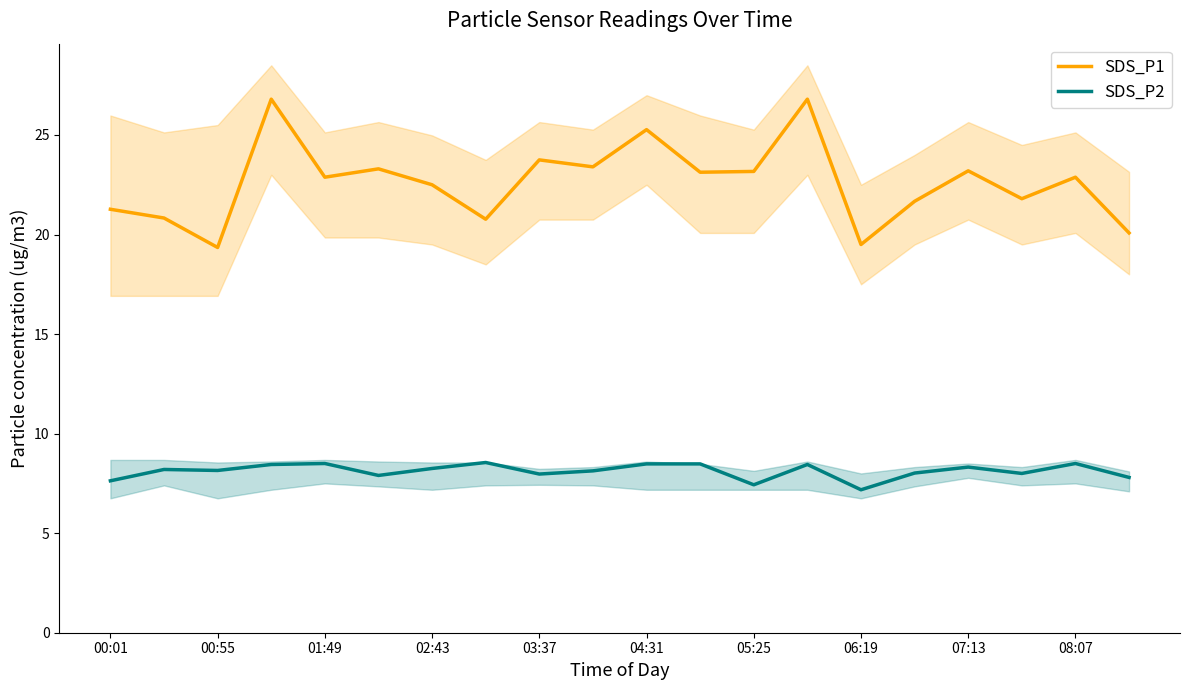

True or false: SDS_P1 has a value of 6.8 at 01:49.

False